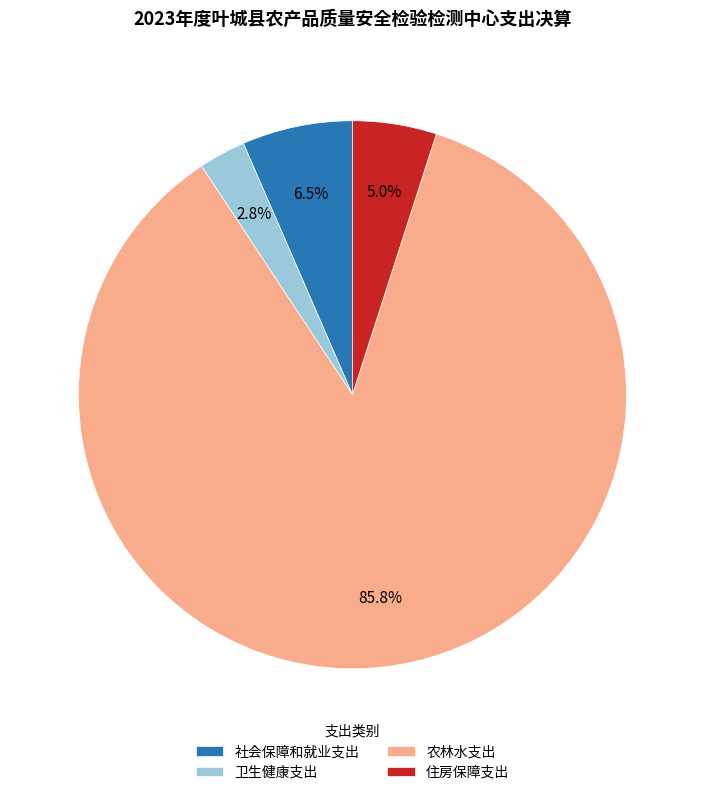

To the nearest percent, what is the difference between the 社会保障和就业支出 and 卫生健康支出 slice percentages?

4%